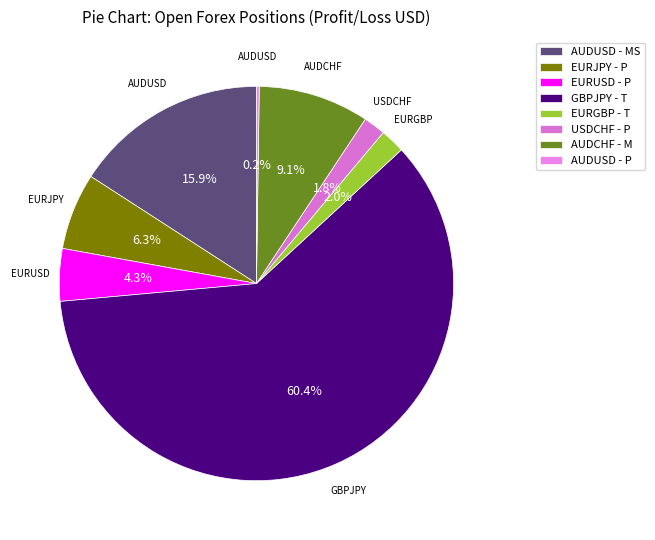

Rank the categories by value from lowest to highest.

AUDUSD - P, USDCHF - P, EURGBP - T, EURUSD - P, EURJPY - P, AUDCHF - M, AUDUSD - MS, GBPJPY - T